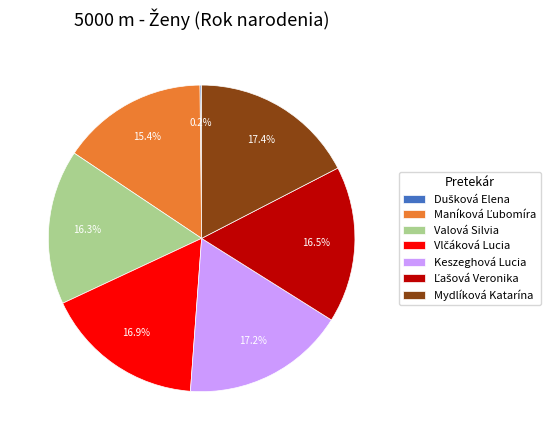

Do Mydlíková Katarína and Keszeghová Lucia together represent more than half of the pie?

No